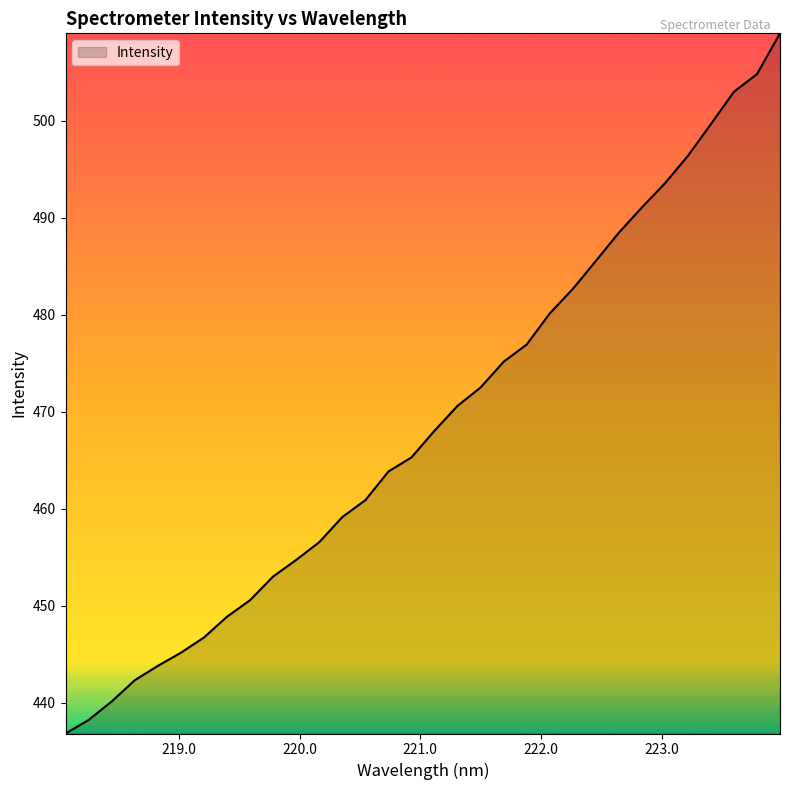

What is the smallest value displayed?

436.8